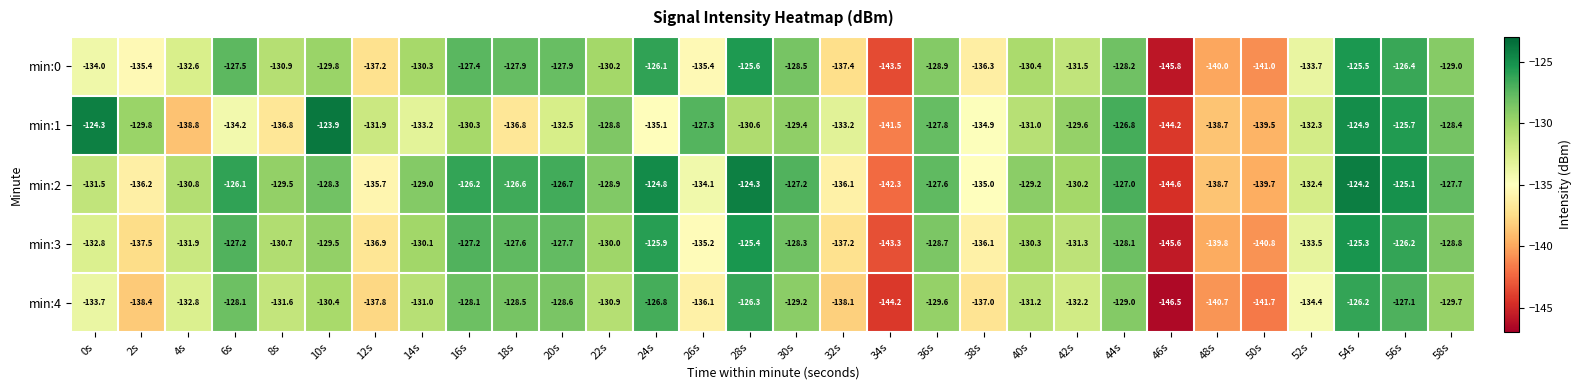

At which category is the sum across all series the highest?

54s